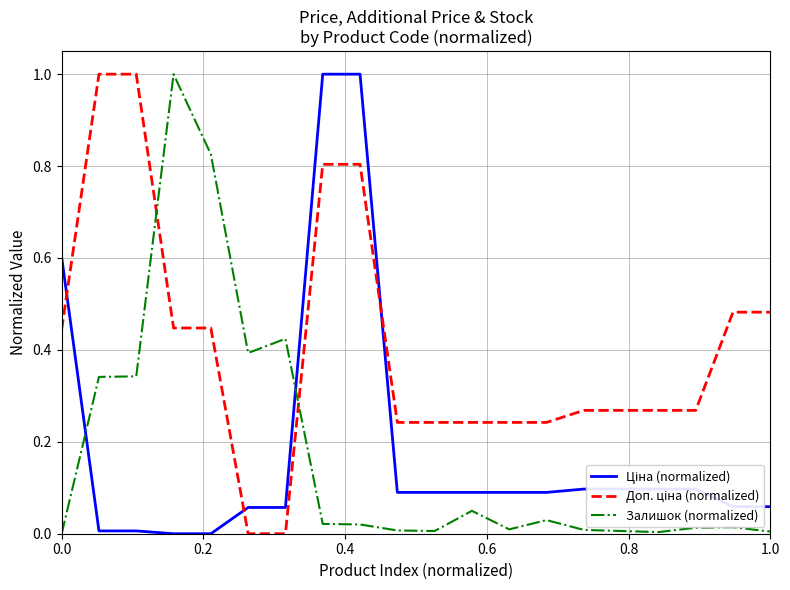

What is the difference between the maximum and minimum values in the Залишок (normalized) series?

1.0